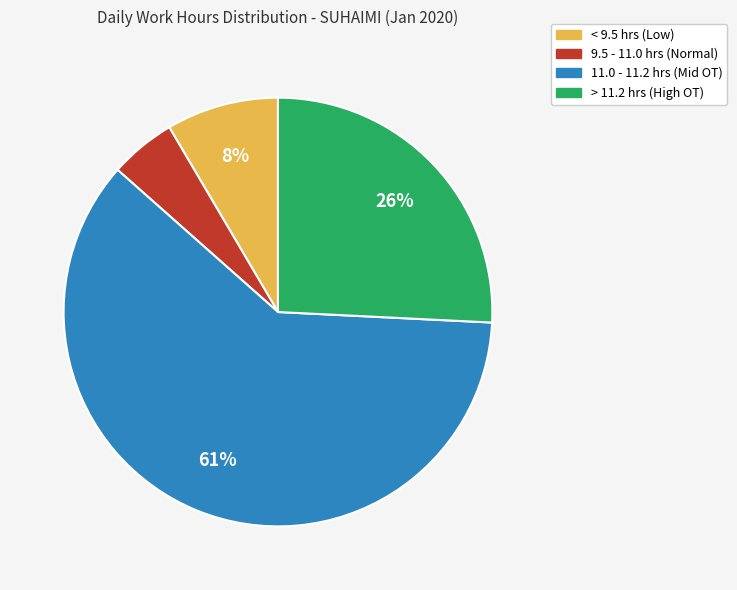

Is there any slice that represents more than half of the pie?

Yes